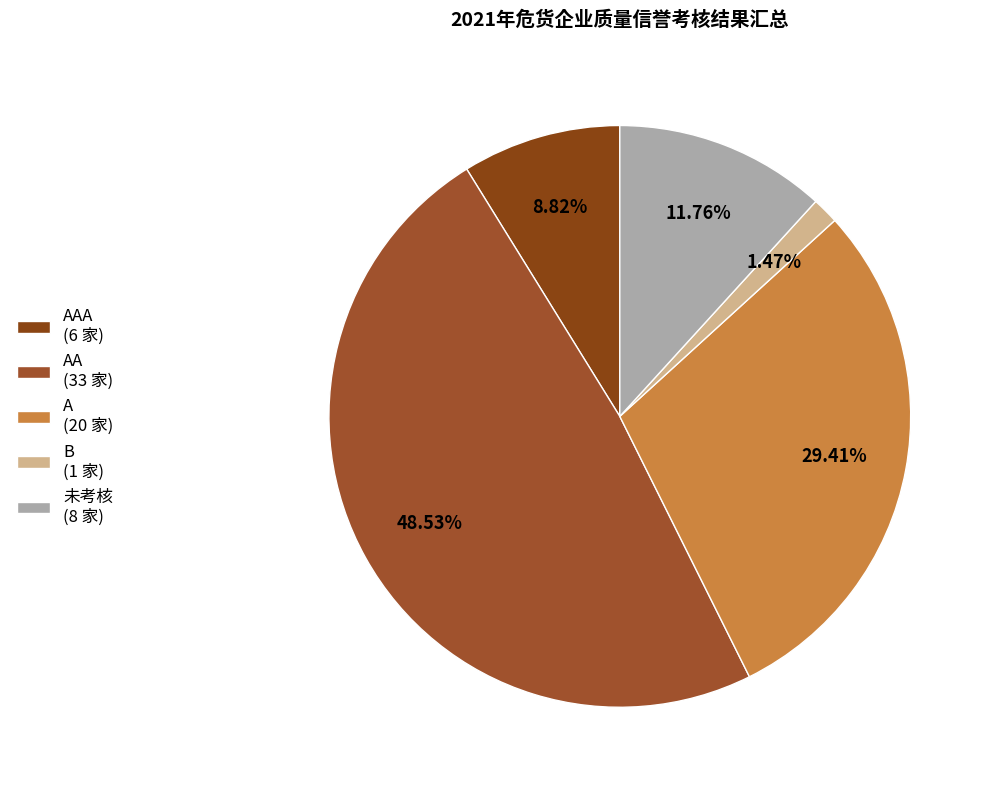

Rank the categories by value from lowest to highest.

B (1 家), AAA (6 家), 未考核 (8 家), A (20 家), AA (33 家)